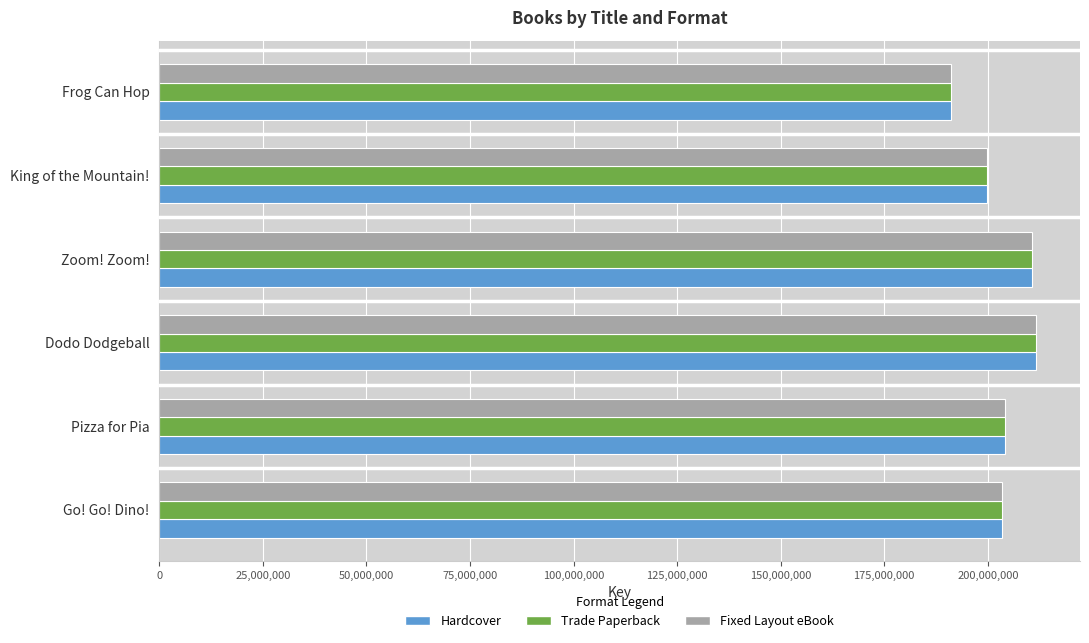

What is the difference between the Hardcover values at Zoom! Zoom! and Frog Can Hop?

19468390